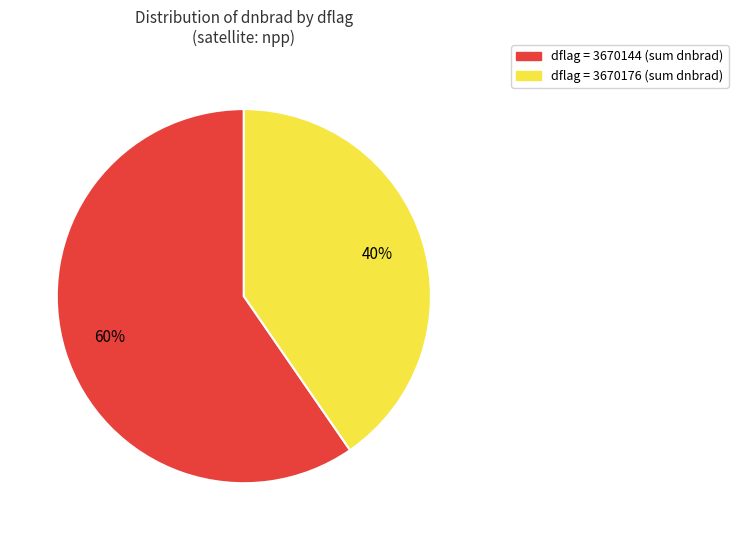

To the nearest percent, what is the average slice percentage?

50%